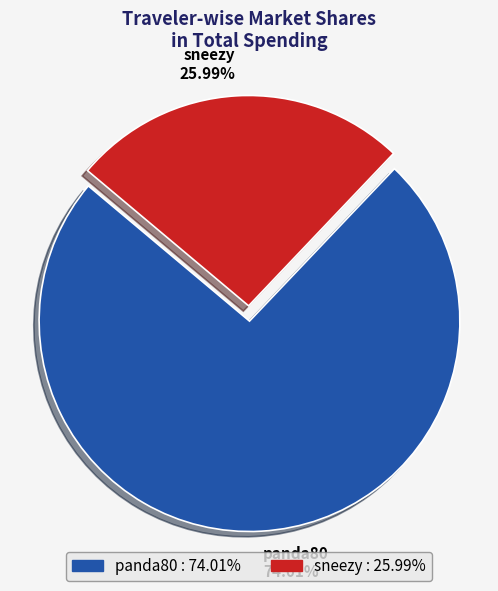

Is there any slice that represents more than half of the pie?

Yes